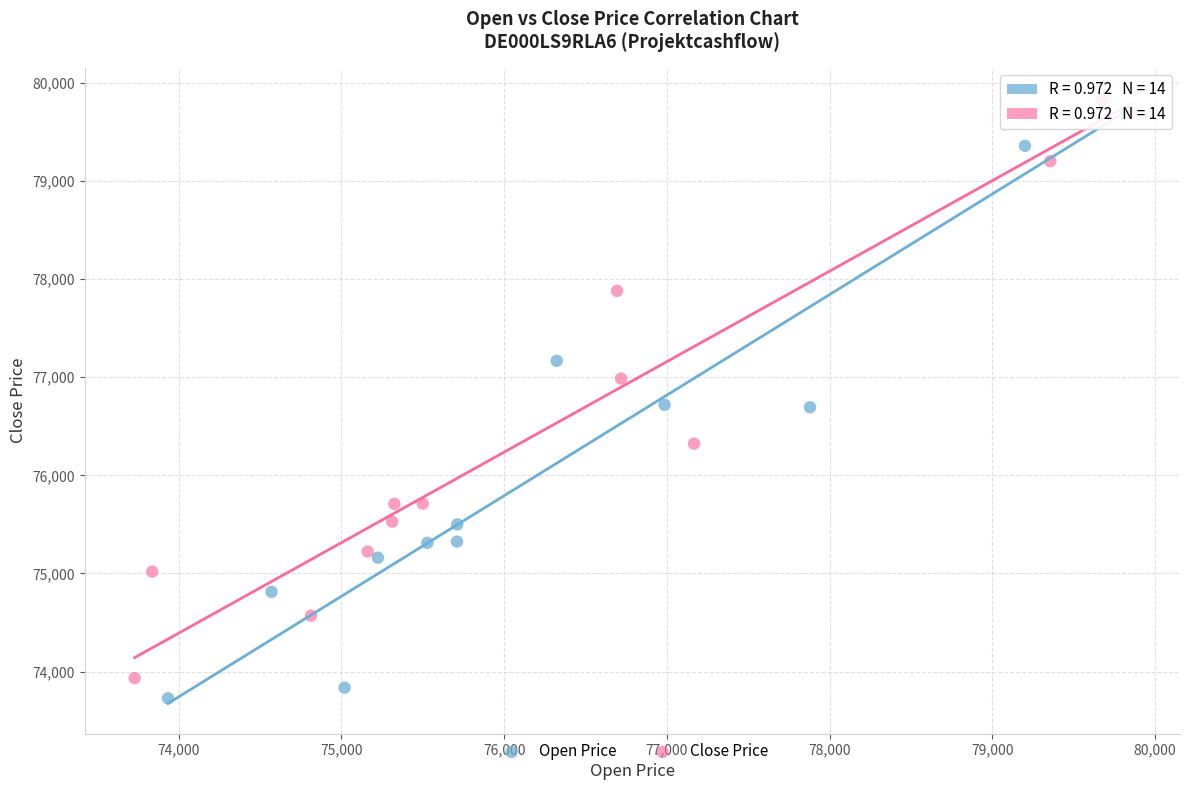

Which series contains the lowest Y value?

Open Price